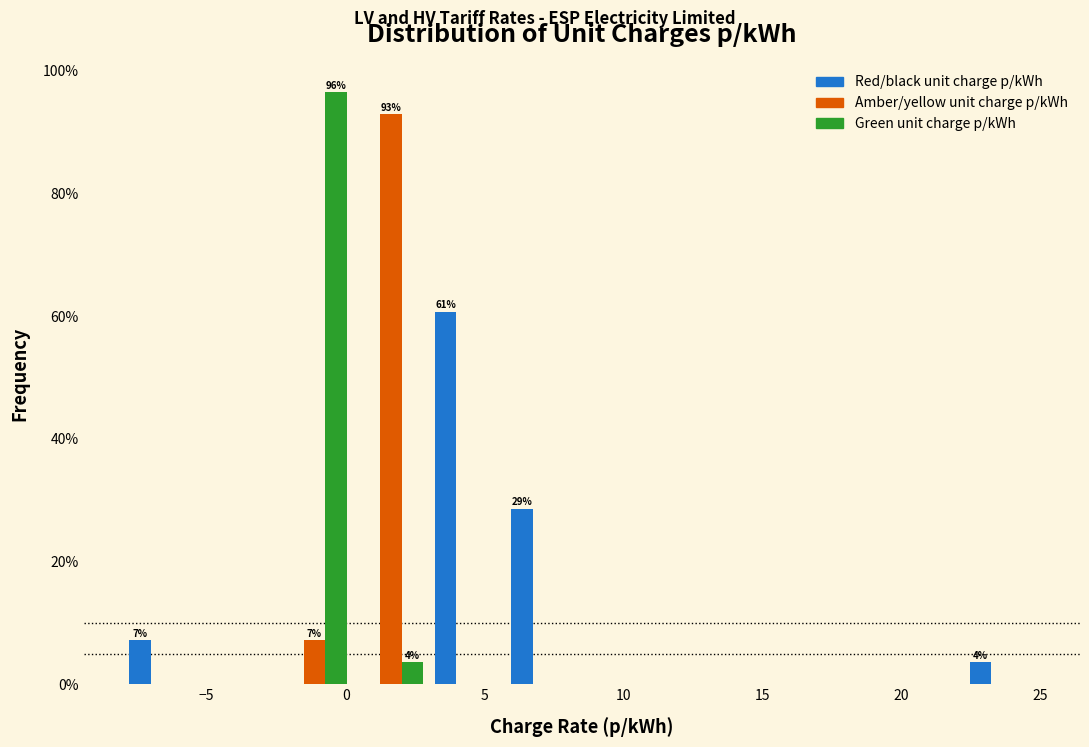

In the Red/black unit charge p/kWh series, which range on the x-axis has the tallest bar?

3.00 to 5.75